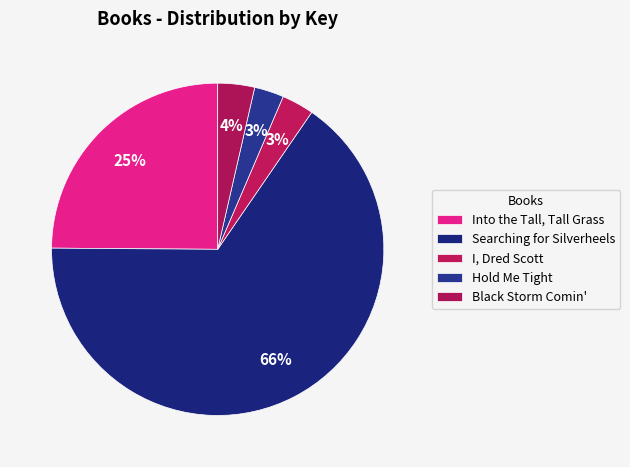

Which category has the biggest portion of the pie?

Searching for Silverheels